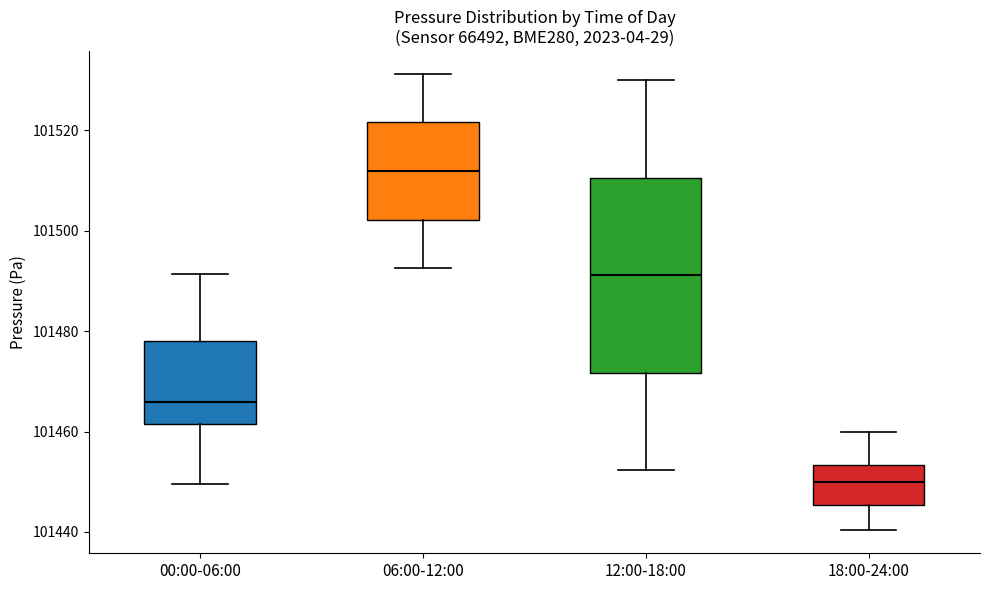

Which box is the tallest, from its lower edge to its upper edge?

12:00-18:00